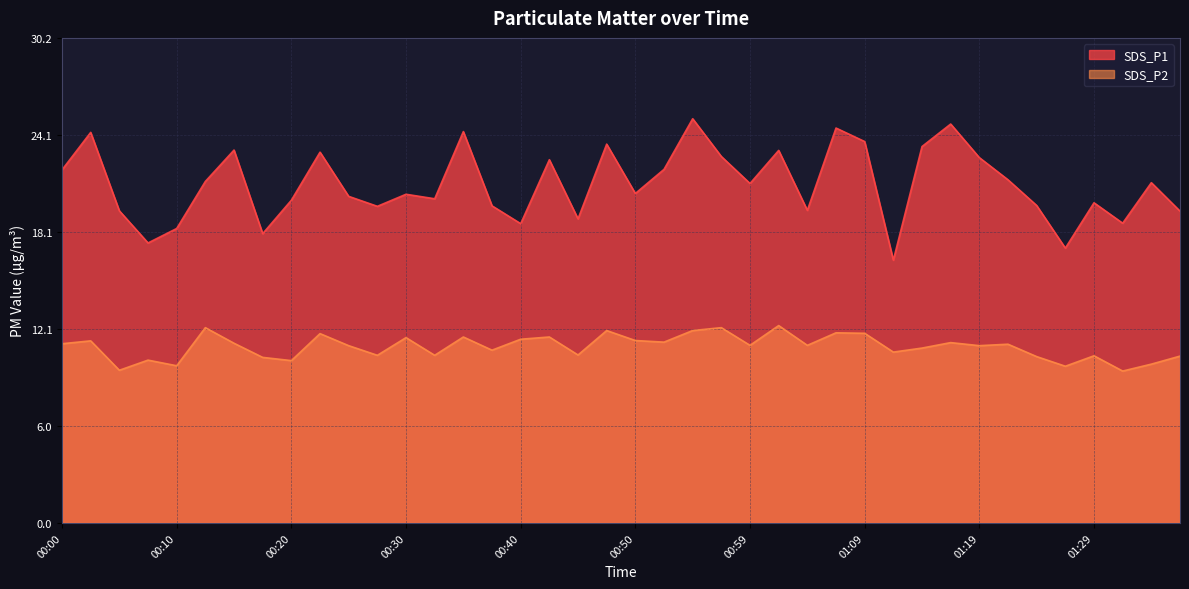

Rank the categories by SDS_P2 value from highest to lowest.

01:02, 00:12, 00:57, 00:47, 00:55, 01:07, 01:09, 00:22, 00:35, 00:42, 00:30, 00:40, 00:50, 00:02, 00:52, 01:17, 00:15, 00:00, 01:21, 00:59, 01:04, 00:25, 01:19, 01:14, 00:37, 01:12, 00:45, 00:27, 00:32, 01:29, 01:36, 01:24, 00:17, 00:07, 00:20, 01:34, 00:10, 01:26, 00:05, 01:31